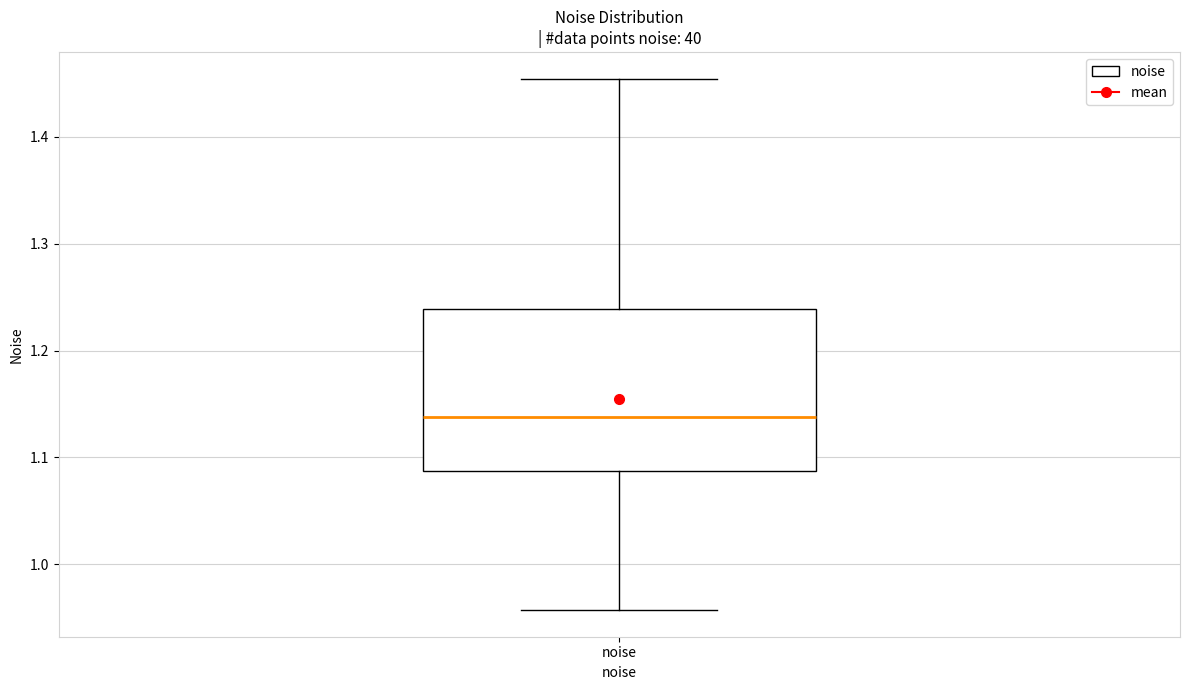

Read this box plot against the y-axis: the position of the median line, the range covered by the box, and the ends of both whiskers. The values are not printed on the chart, so give them approximately, as read against the axis.

median 1.14, box 1.09 to 1.24, whiskers 0.96 to 1.45